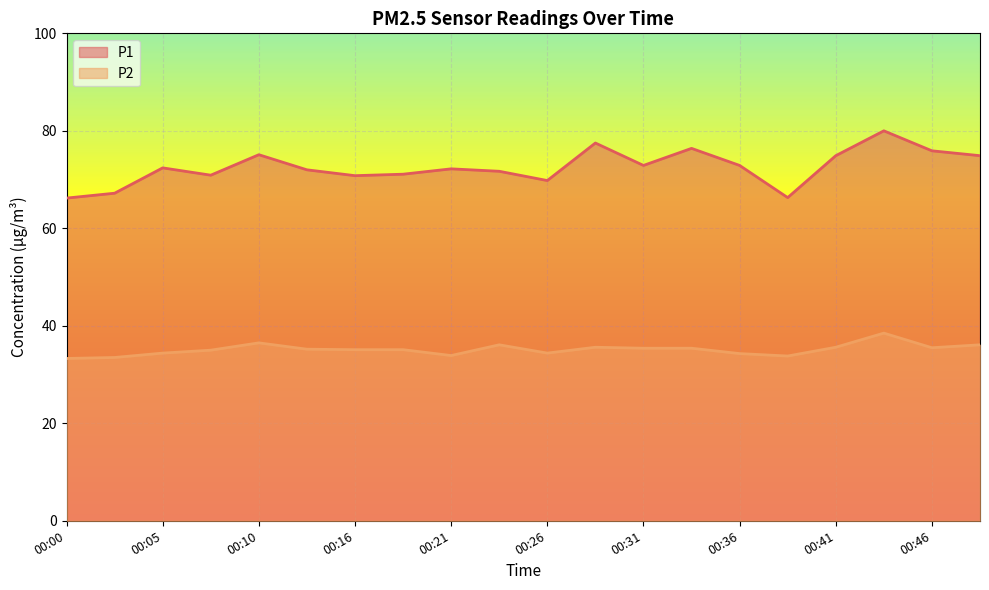

At which category is the sum across all series the highest?

00:43